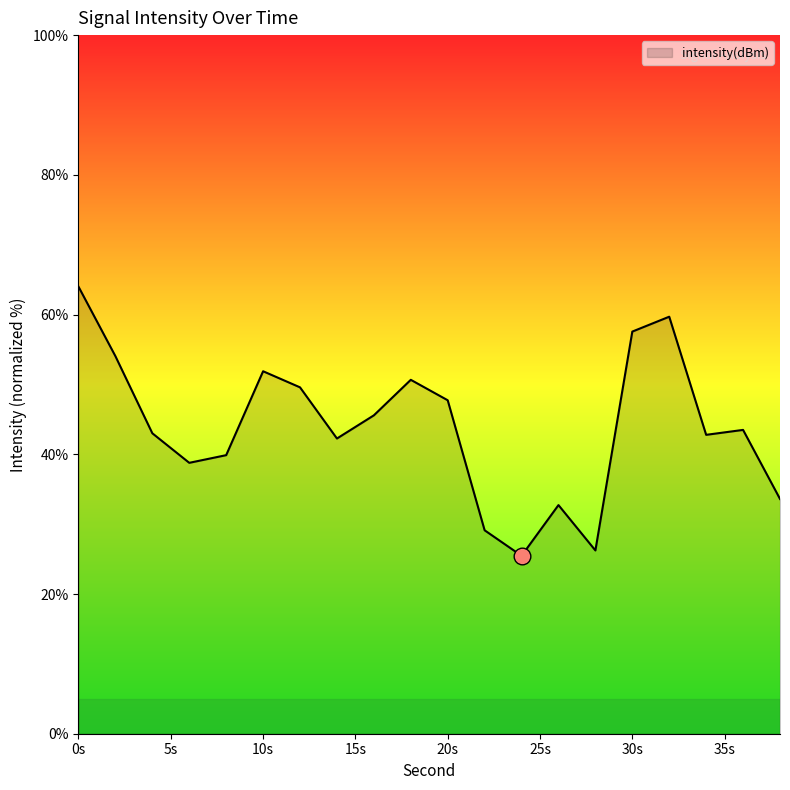

What is the greatest value displayed?

64.0